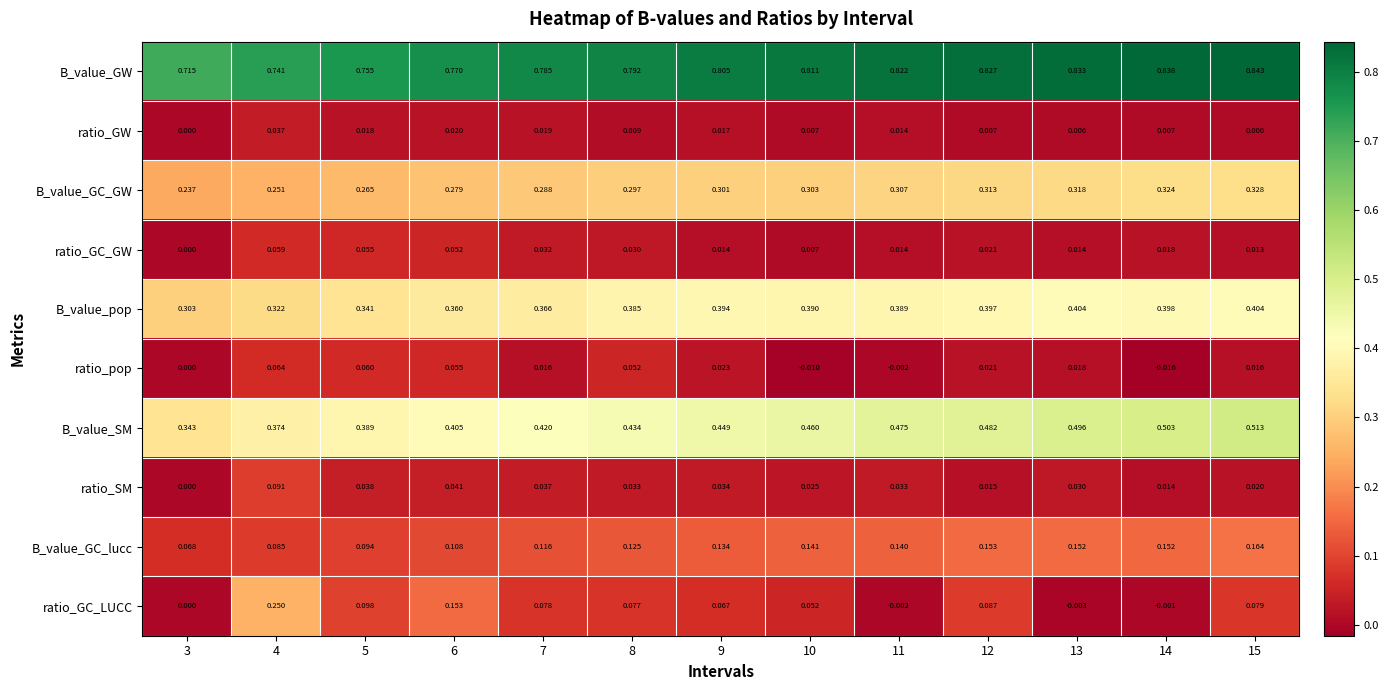

Which series changed the most between 4 and 11?

ratio_GC_LUCC